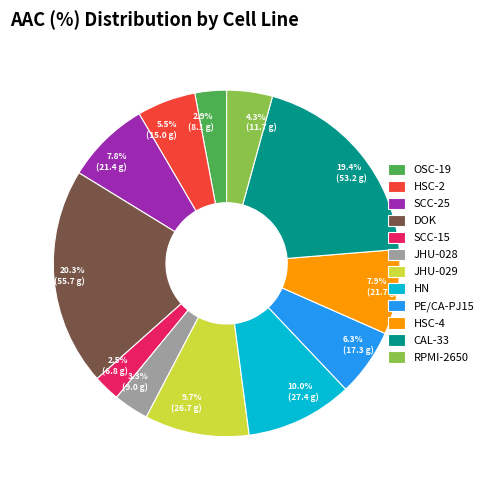

To the nearest percent, what percentage of the pie is RPMI-2650?

4%